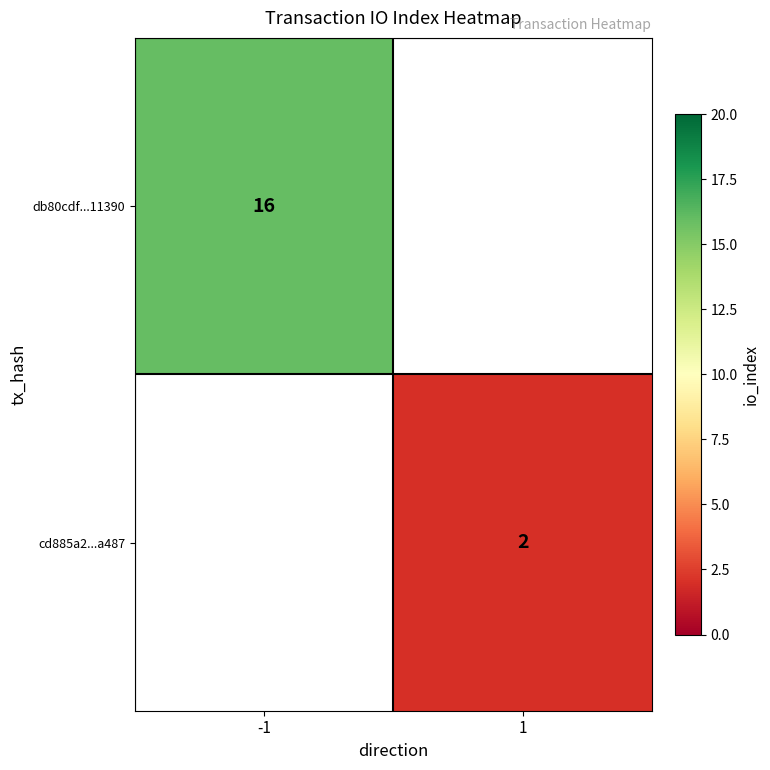

How many data points does each series have?

2